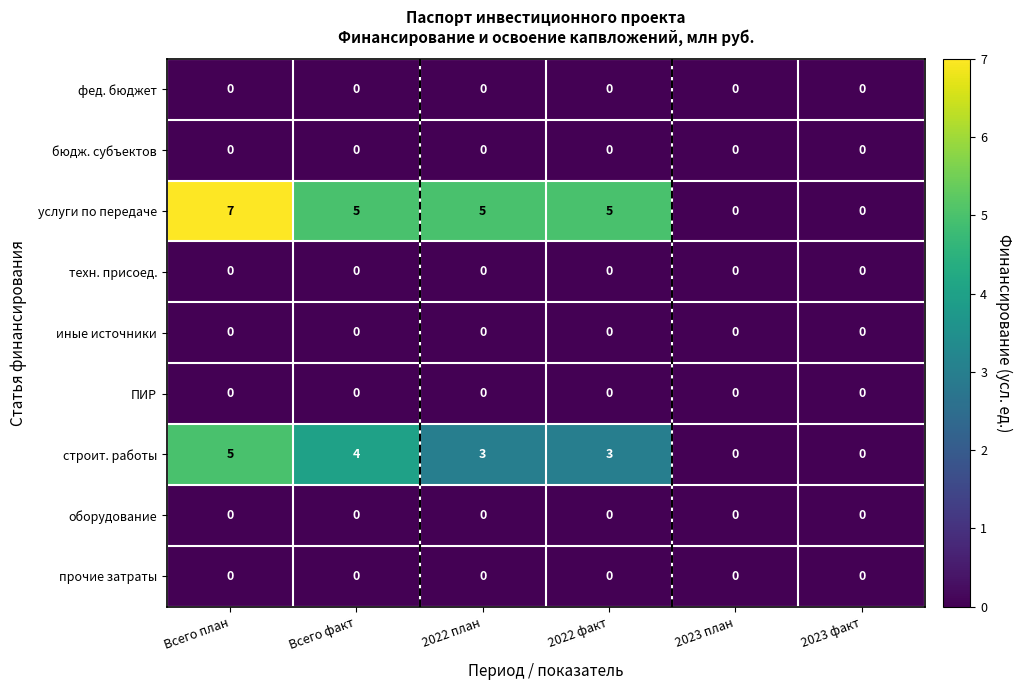

What is the sum of the услуги по передаче values at Всего факт and 2023 план?

5